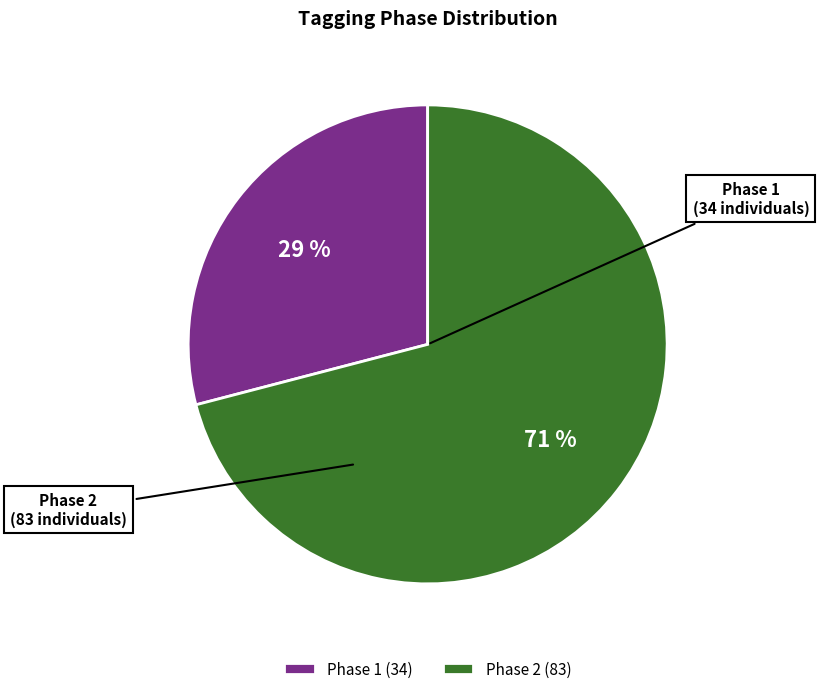

To the nearest percent, what percentage of the pie is Phase 1 (34)?

29%